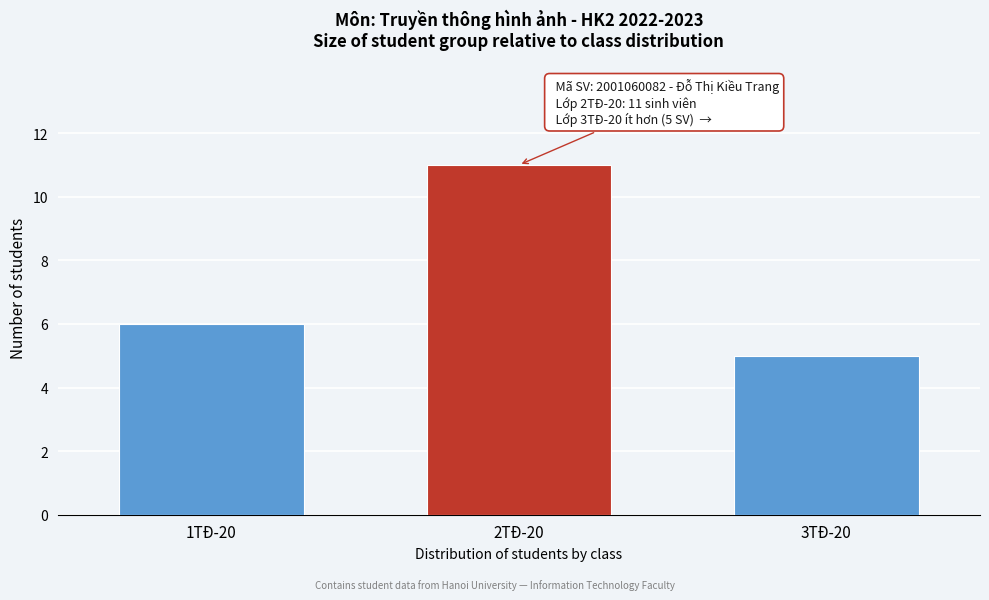

Reading left to right, what are all the values shown in this chart?

6	11	5